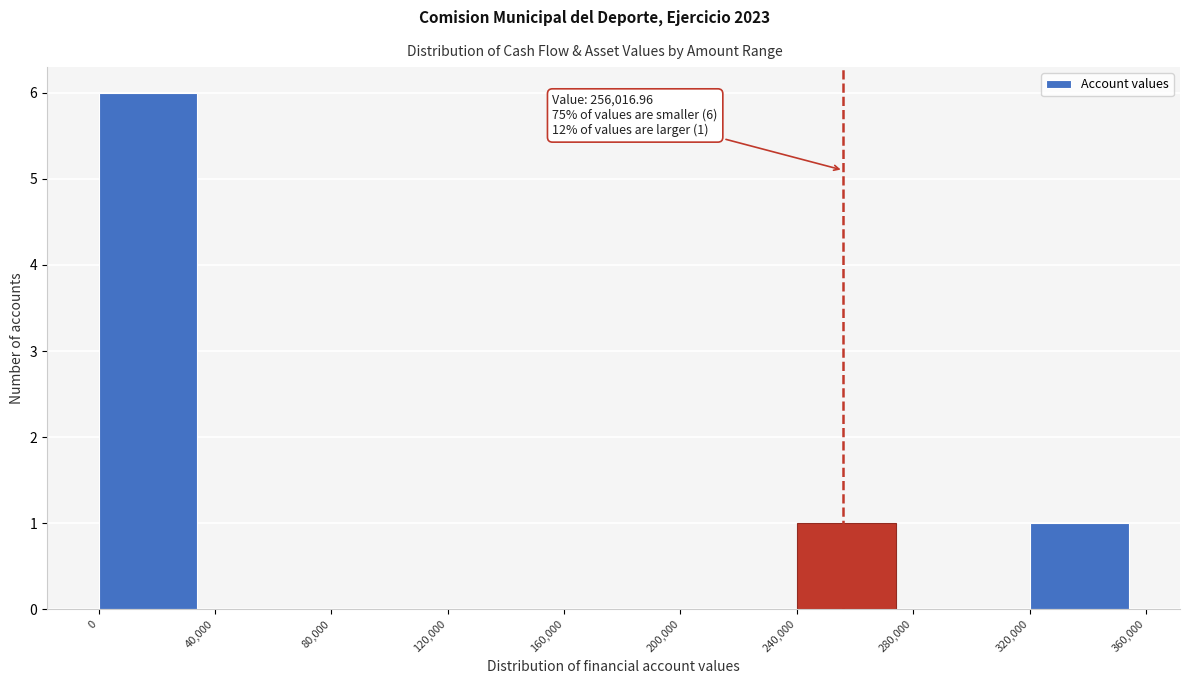

Which range on the x-axis has the tallest bar?

0 to 40,000